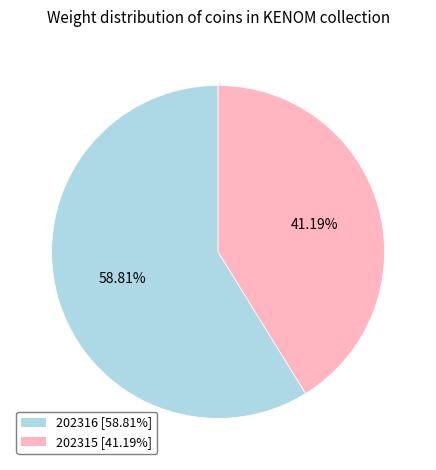

To the nearest percent, what is the combined percentage of 202316 and 202315?

100%